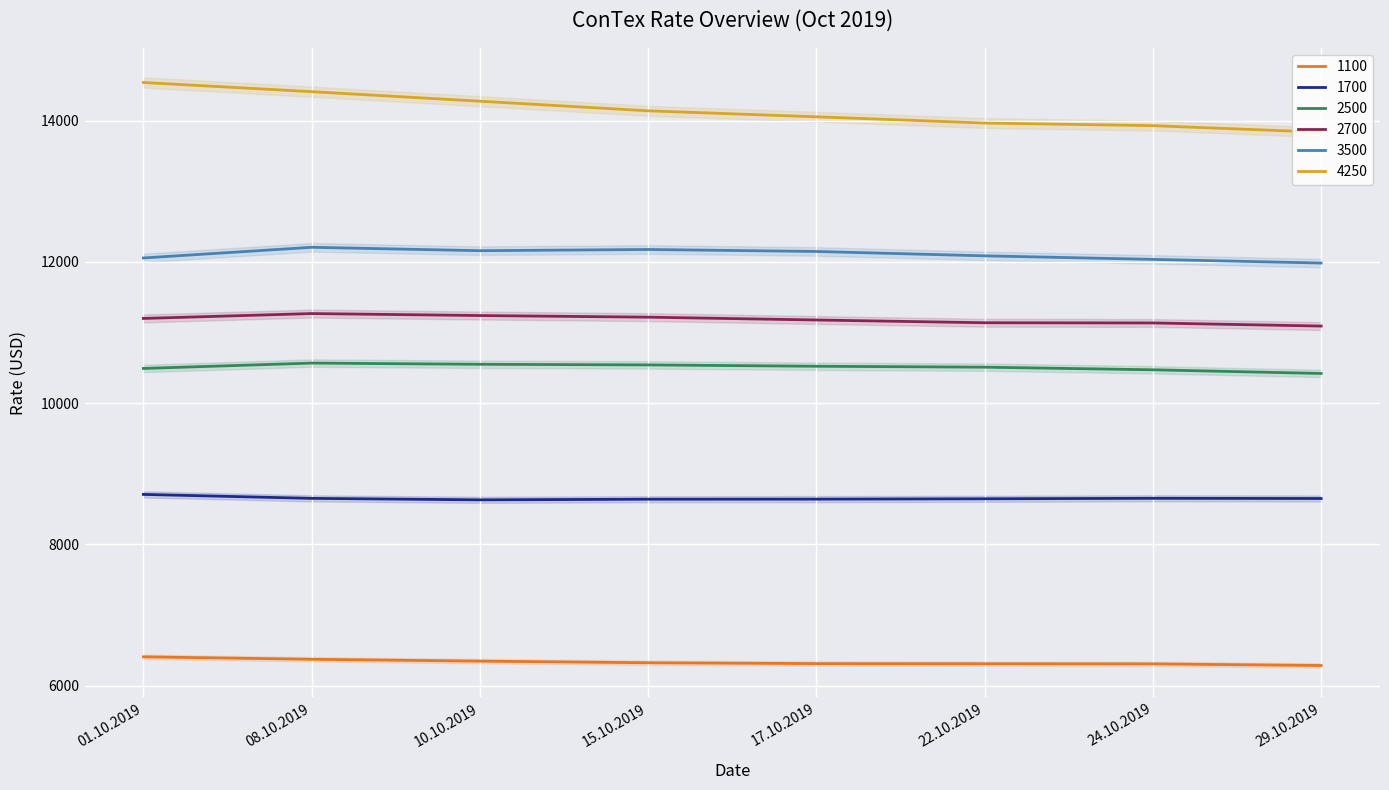

What position from the left is 29.10.2019?

8